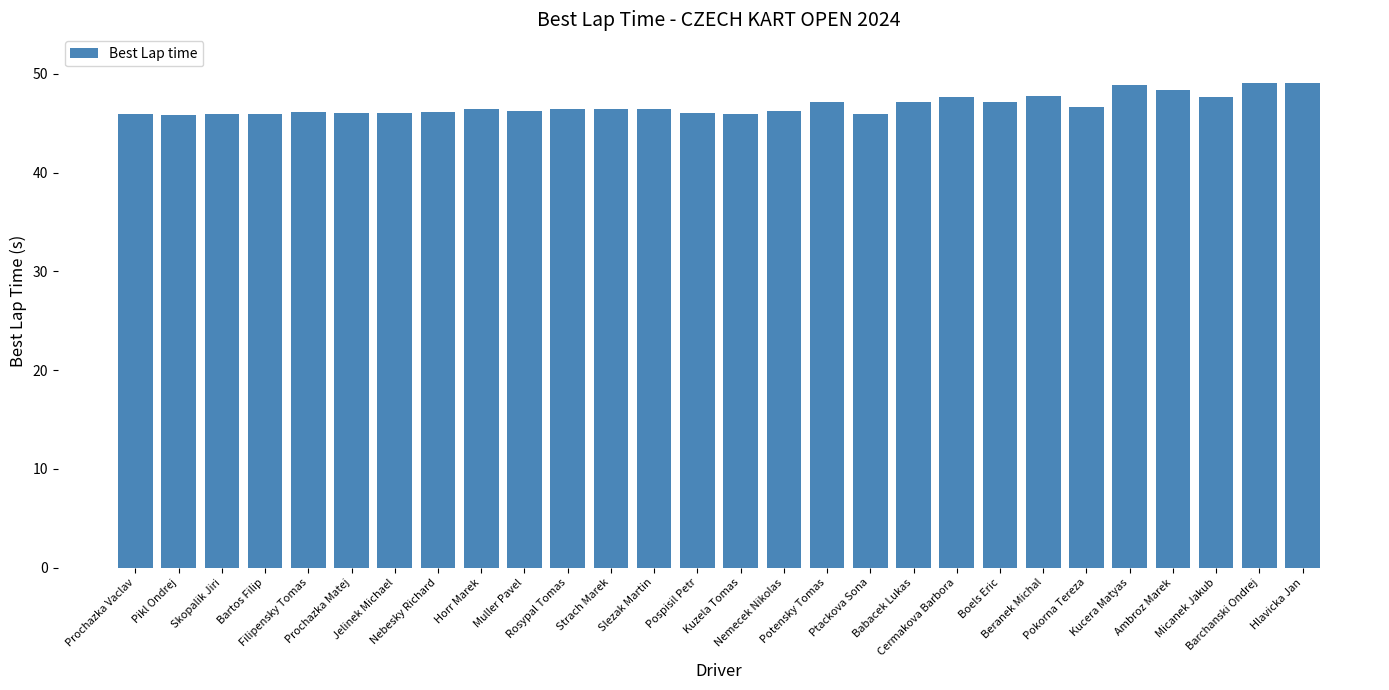

What is the greatest value displayed?

49.1